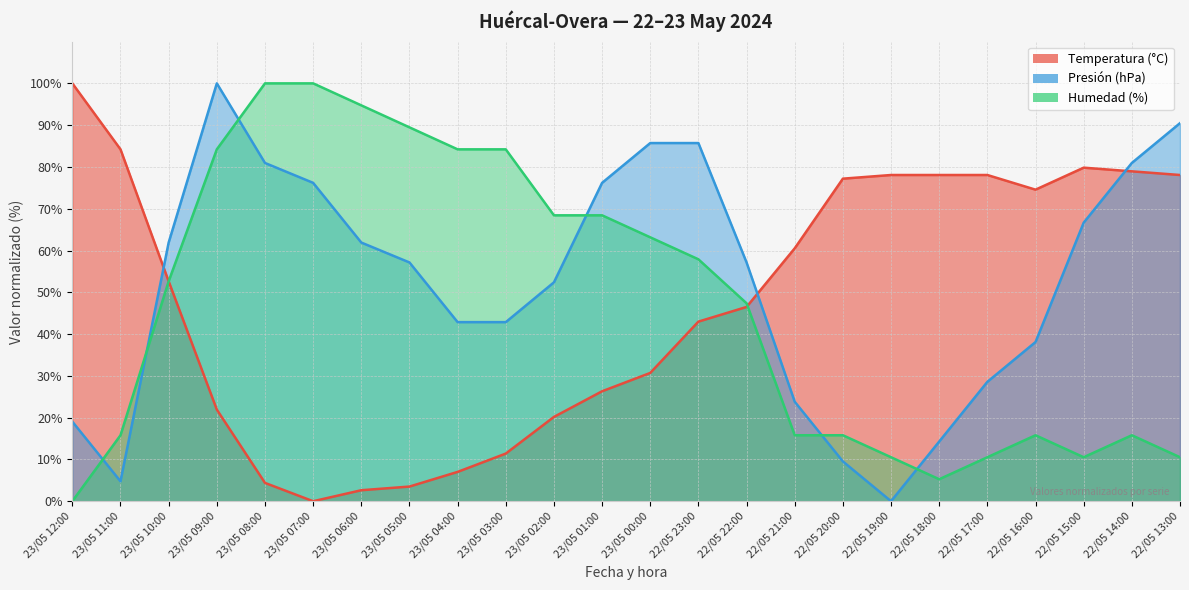

Rank the series by their maximum value, from lowest to highest.

Temperatura (°C), Presión (hPa), Humedad (%)